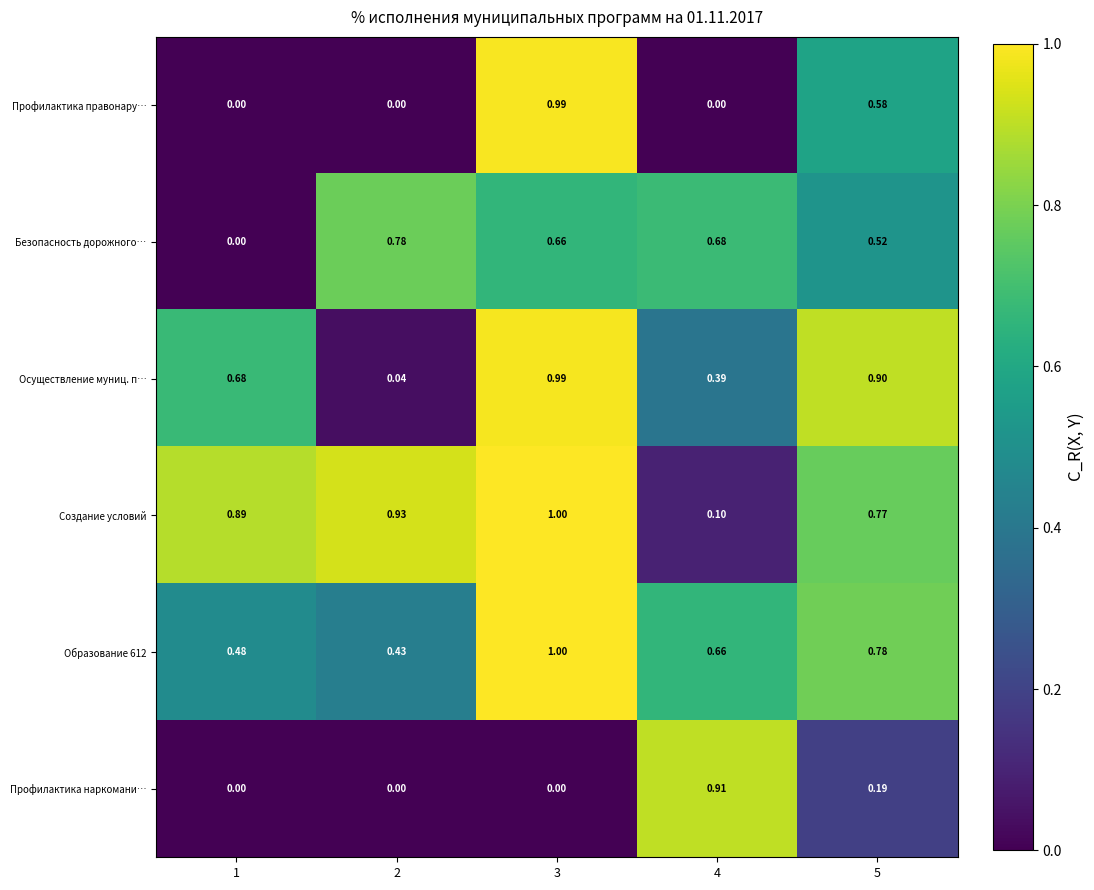

Is the value of Профилактика наркомани… at 4 greater than the value of Безопасность дорожного… at 5?

Yes